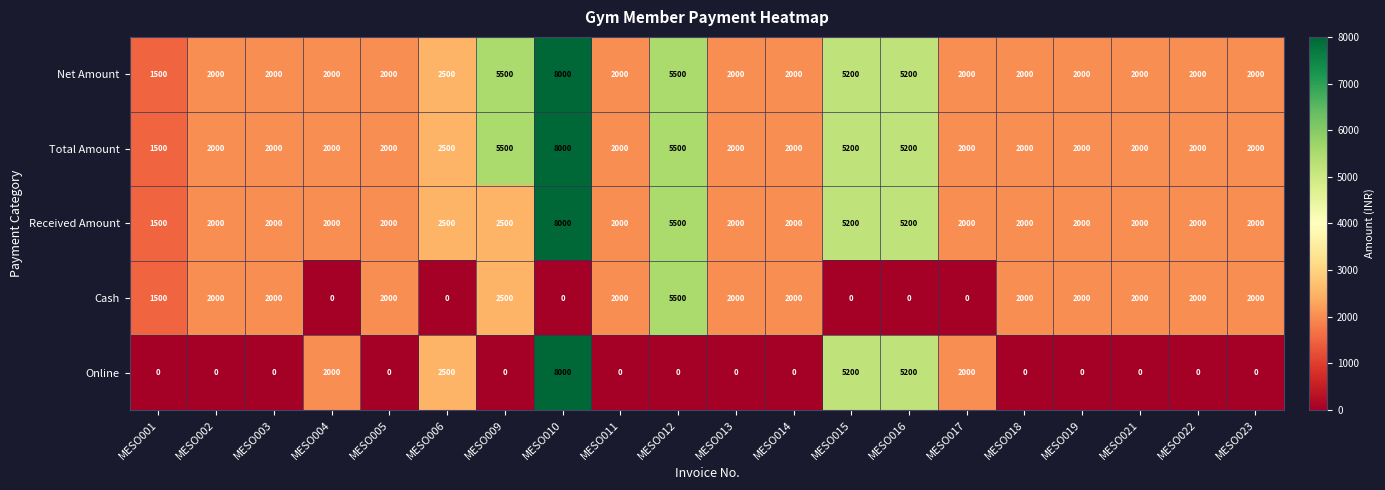

Count the number of categories in the chart.

20